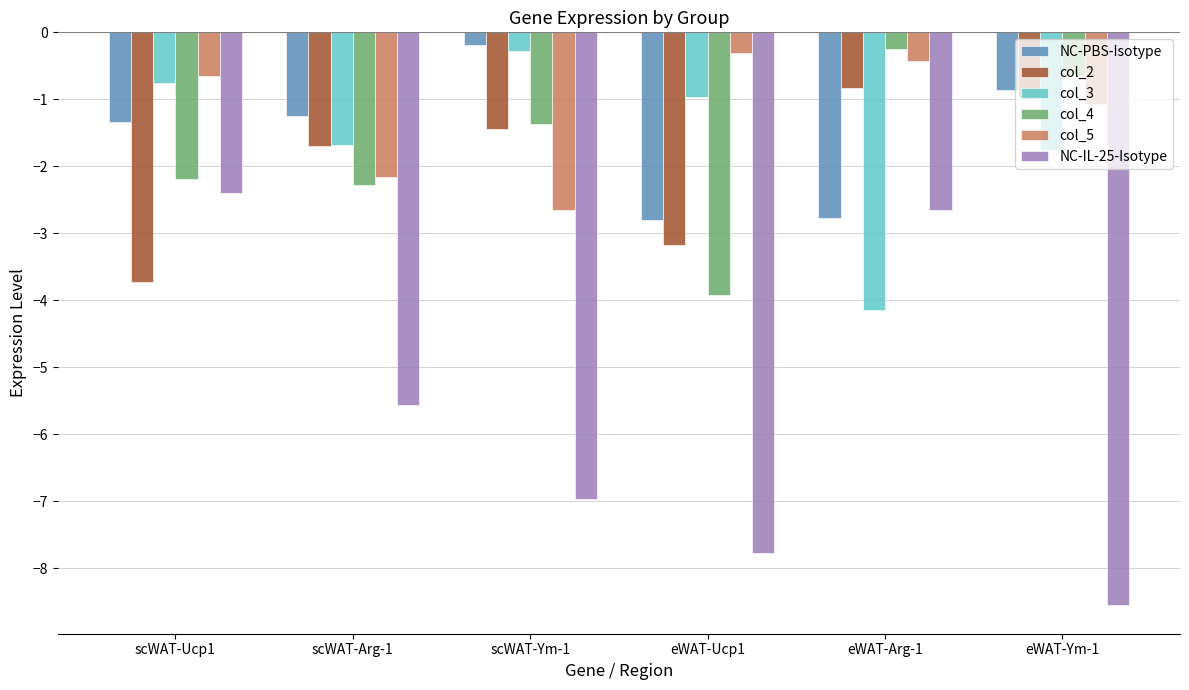

True or false: col_2 has a value of -1.4 at eWAT-Ym-1.

False